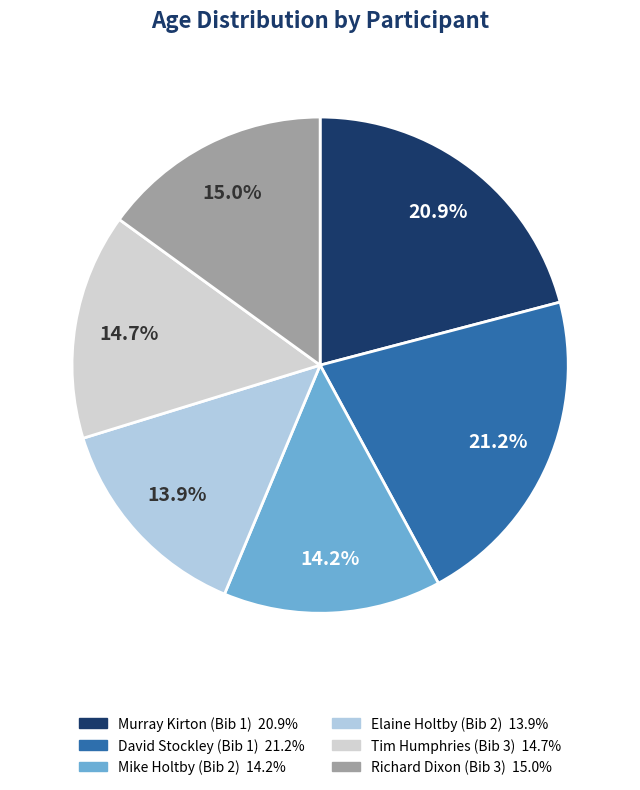

Is there any slice that represents more than half of the pie?

No